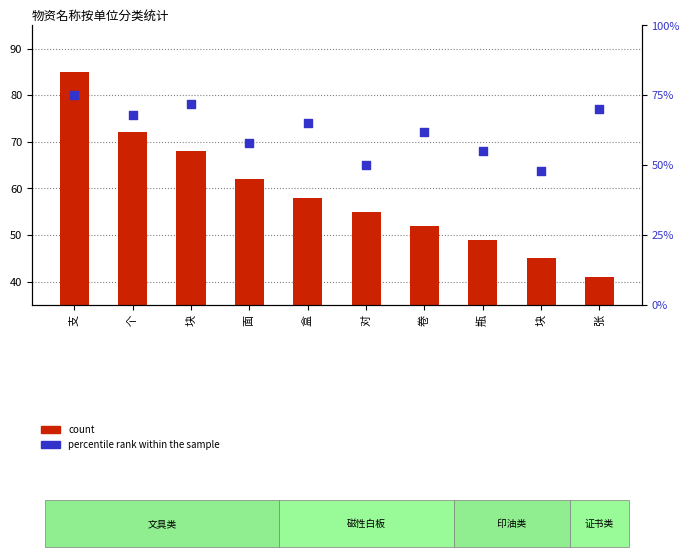

Is the value of count at 盒 greater than the value of percentile rank within the sample at 张?

No